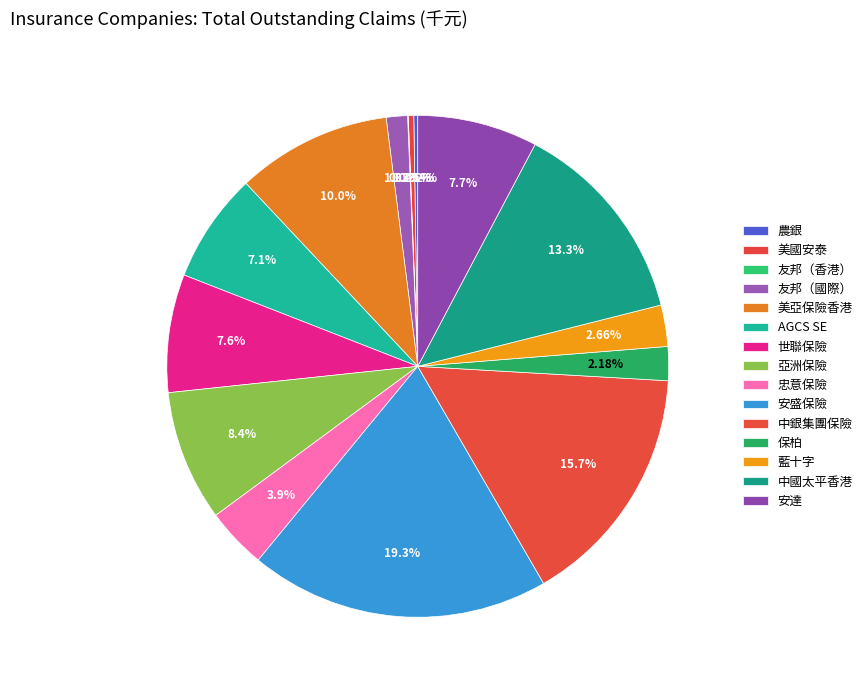

Is there a majority slice in this chart?

No